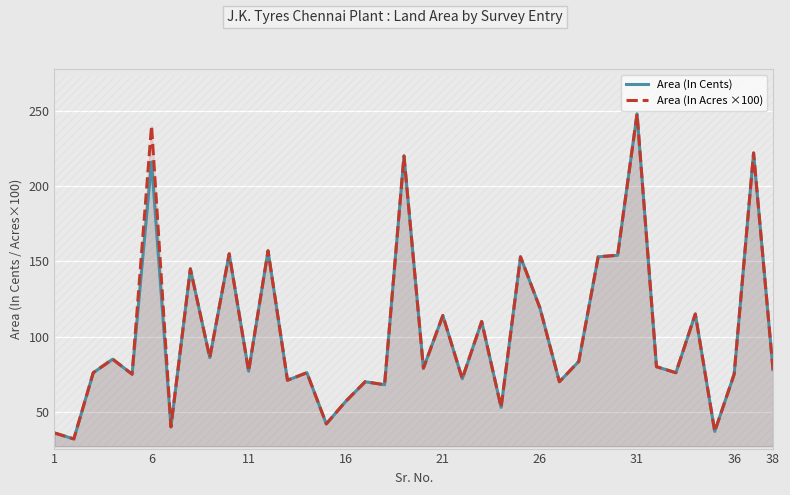

What is the highest value of the Area (In Acres ×100) series?

248.0